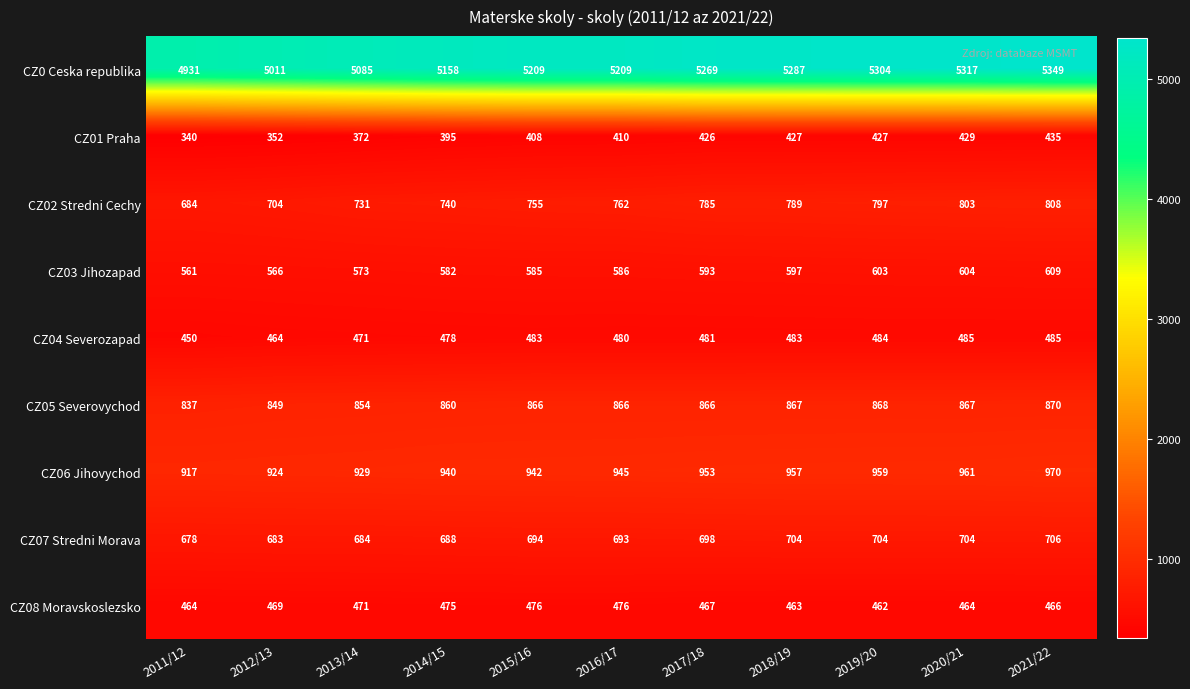

At how many categories does at least one series exceed 4639?

11